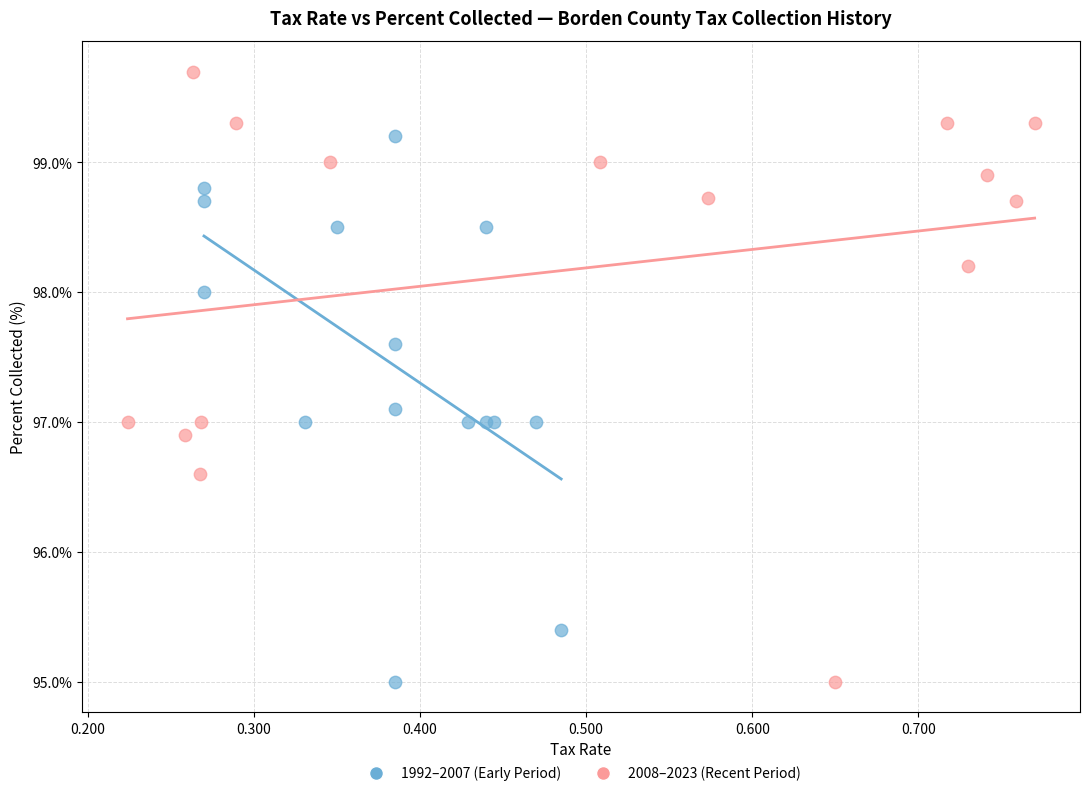

Which series reaches the maximum Y coordinate?

2008–2023 (Recent Period)